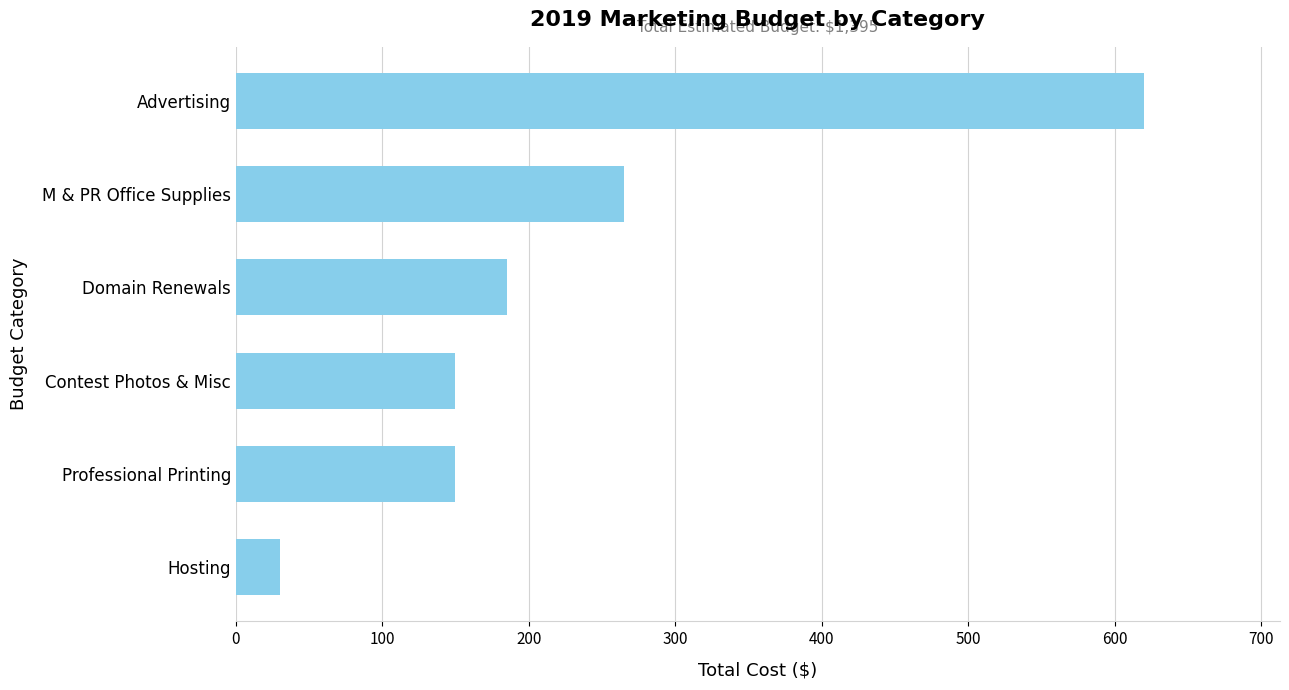

How many data points does each series have?

6